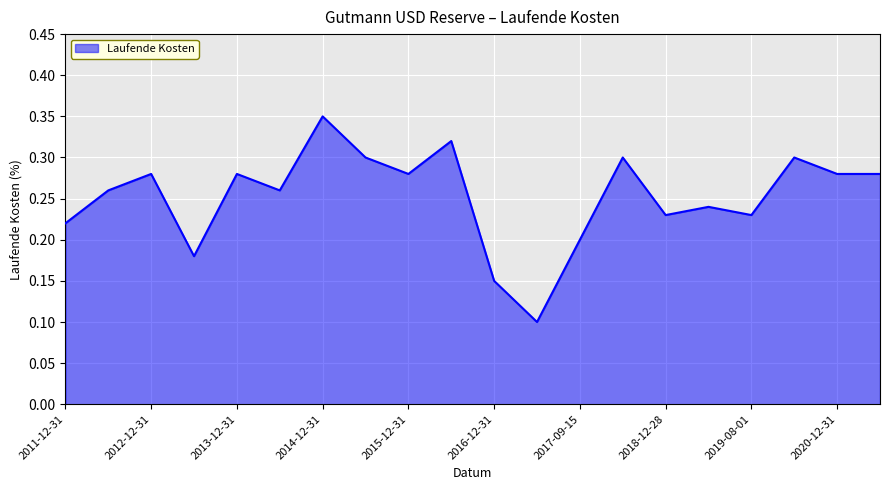

At which category does the chart reach its peak across all series?

2014-12-31